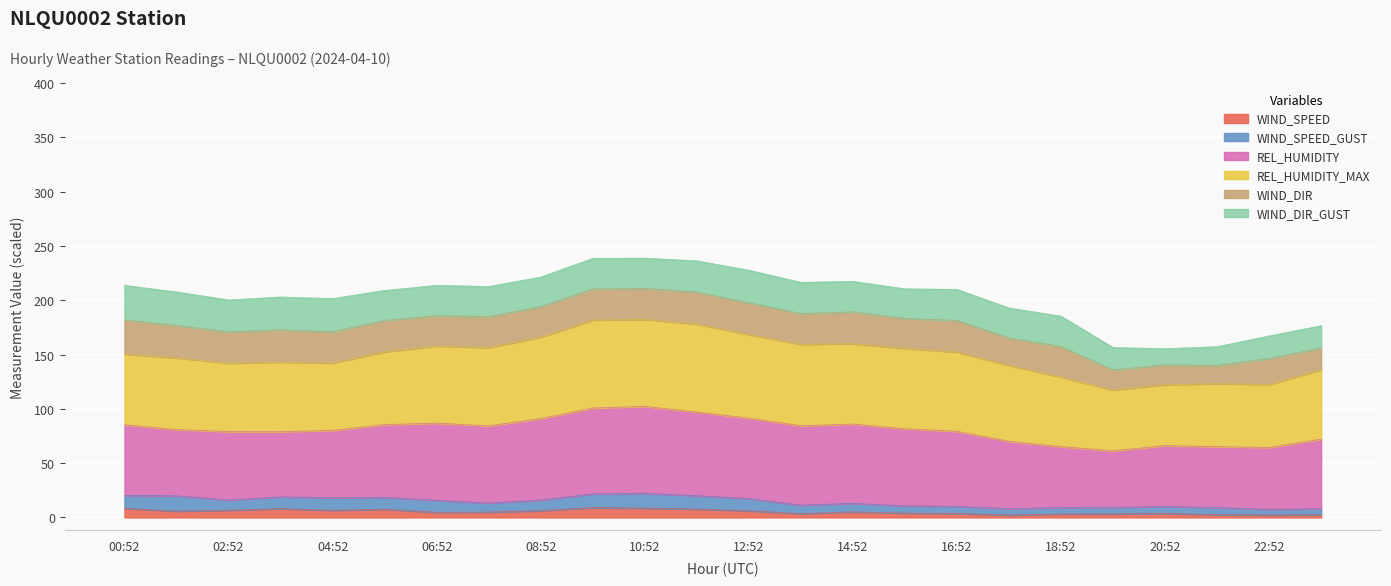

Does the chart display data point markers on the line(s)?

No